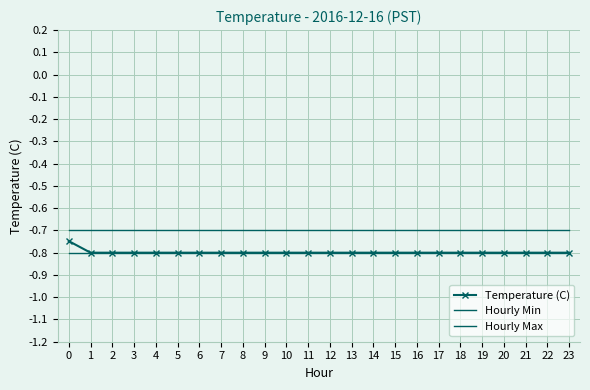

Rank the series at 10 from highest to lowest value.

Hourly Max, Temperature (C), Hourly Min